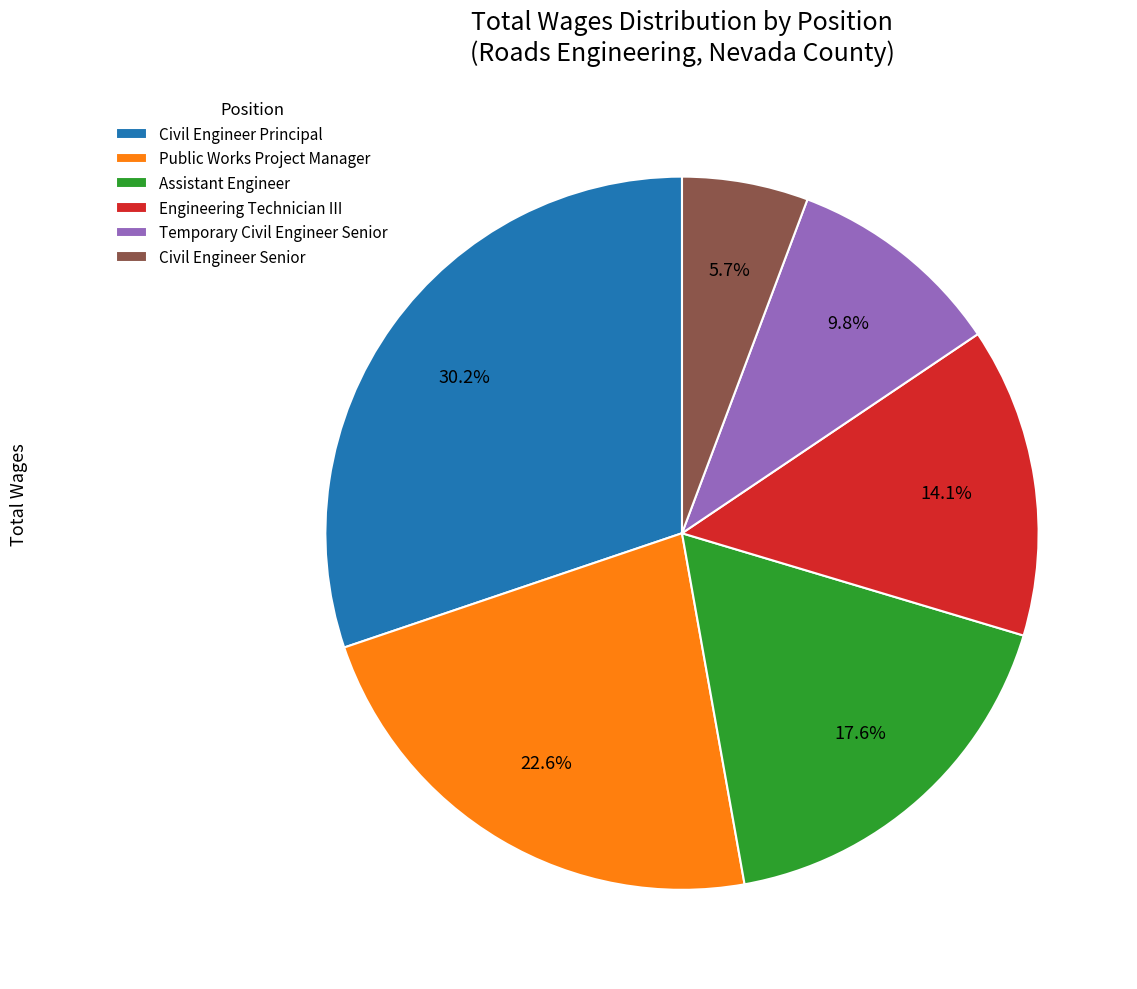

To the nearest percent, what is the average slice percentage?

17%